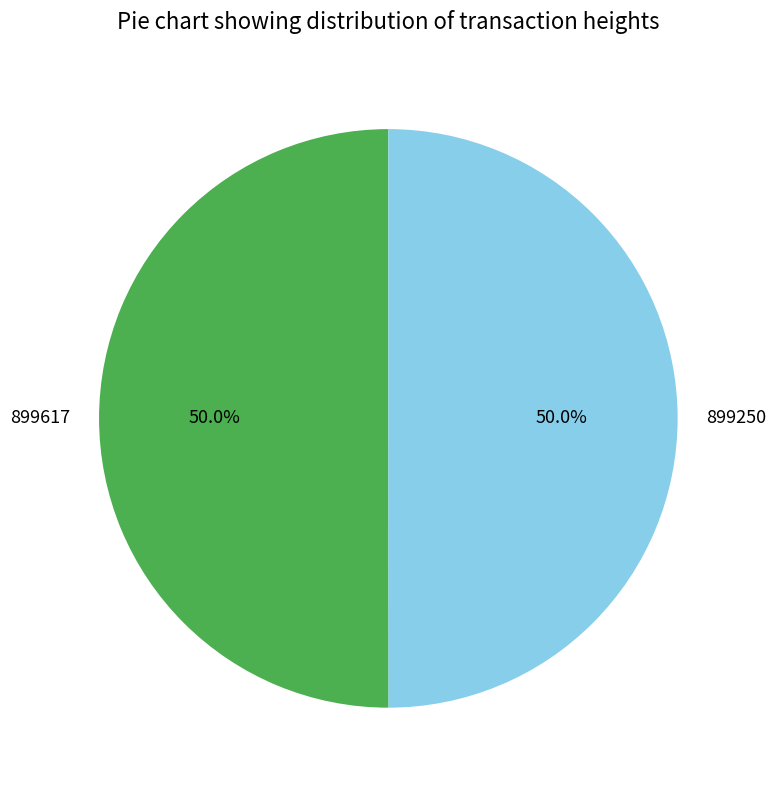

How much of the chart is everything except 899617?

50.0%